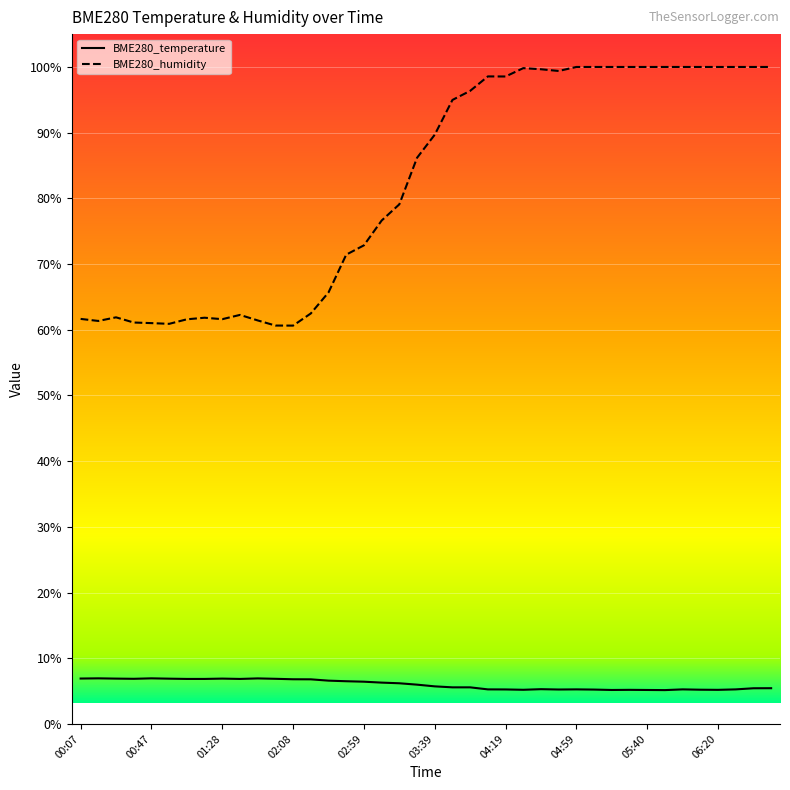

Rank the series by their average value, from highest to lowest.

BME280_humidity, BME280_temperature